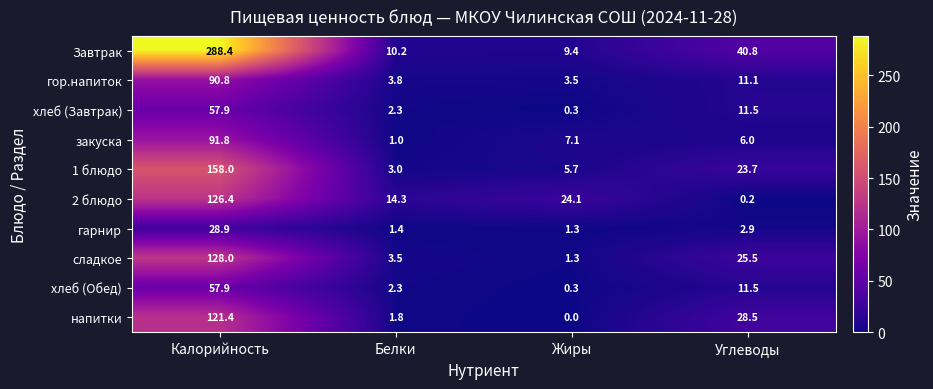

What is the lowest value of the 1 блюдо series?

3.0